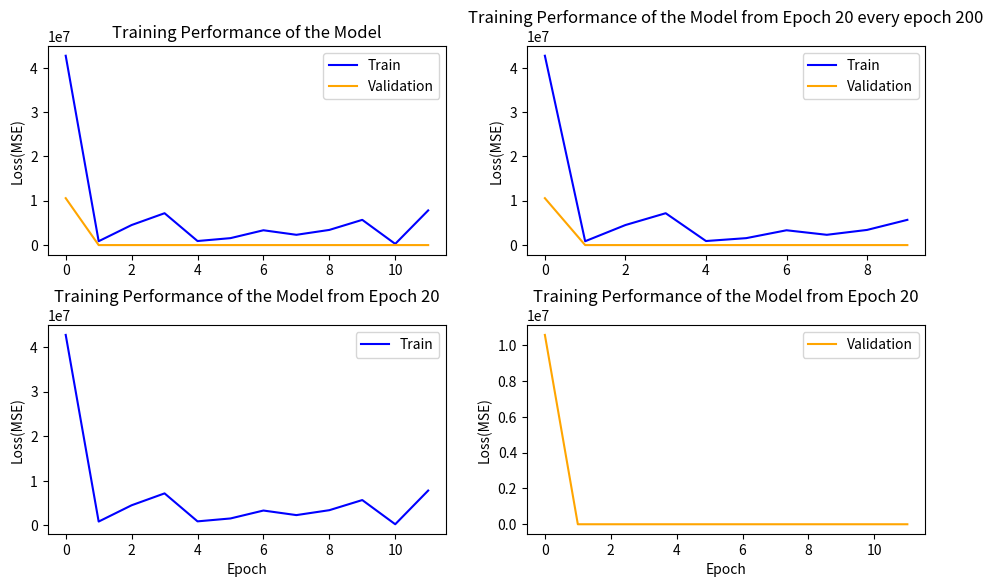

How many lines are shown in the chart?

2